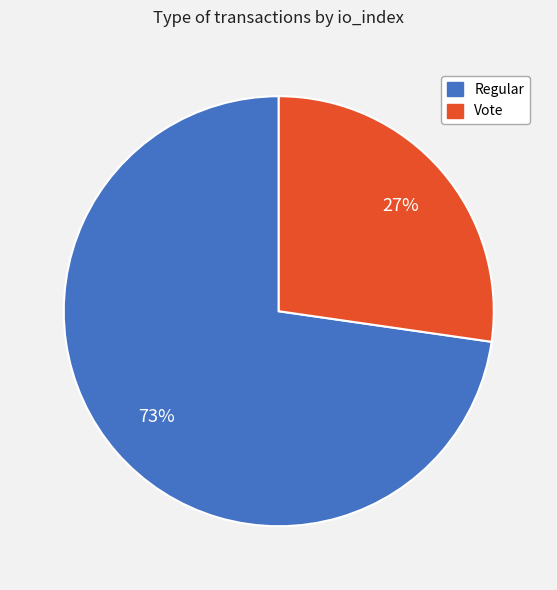

What percentage is the Vote slice, to the nearest percent?

27%